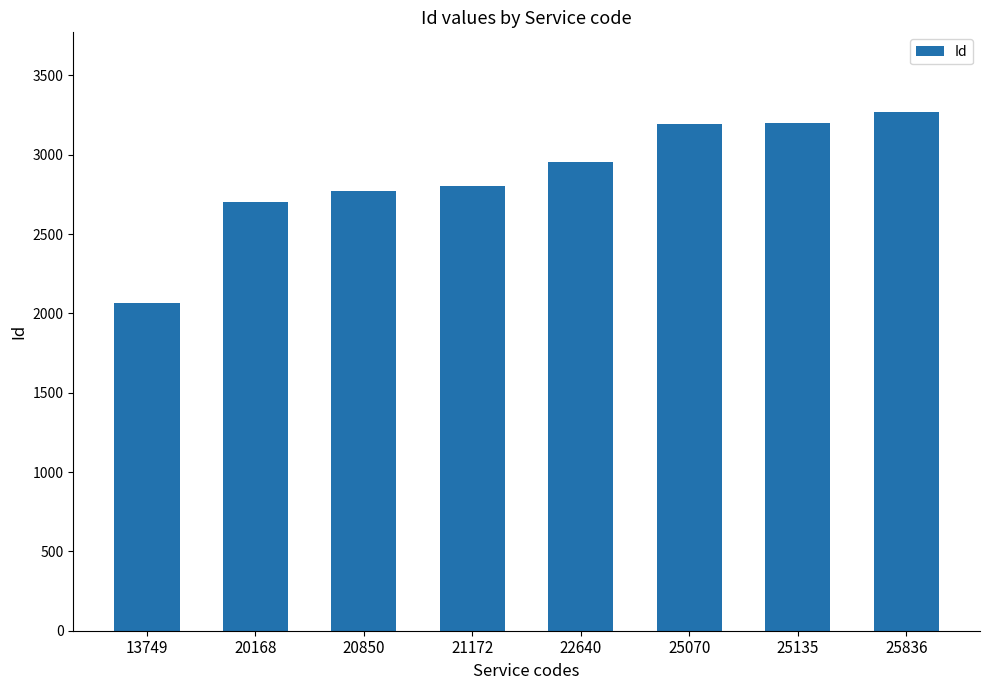

What is the difference between the maximum and minimum values?

1206